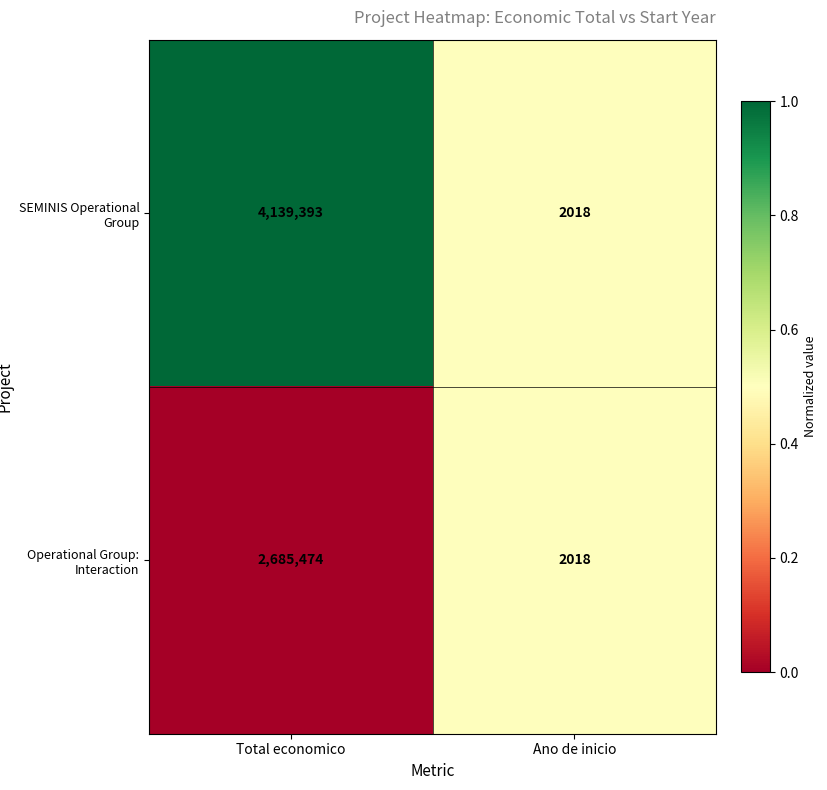

What is the approximate value of SEMINIS Operational Group at Total economico?

4139393